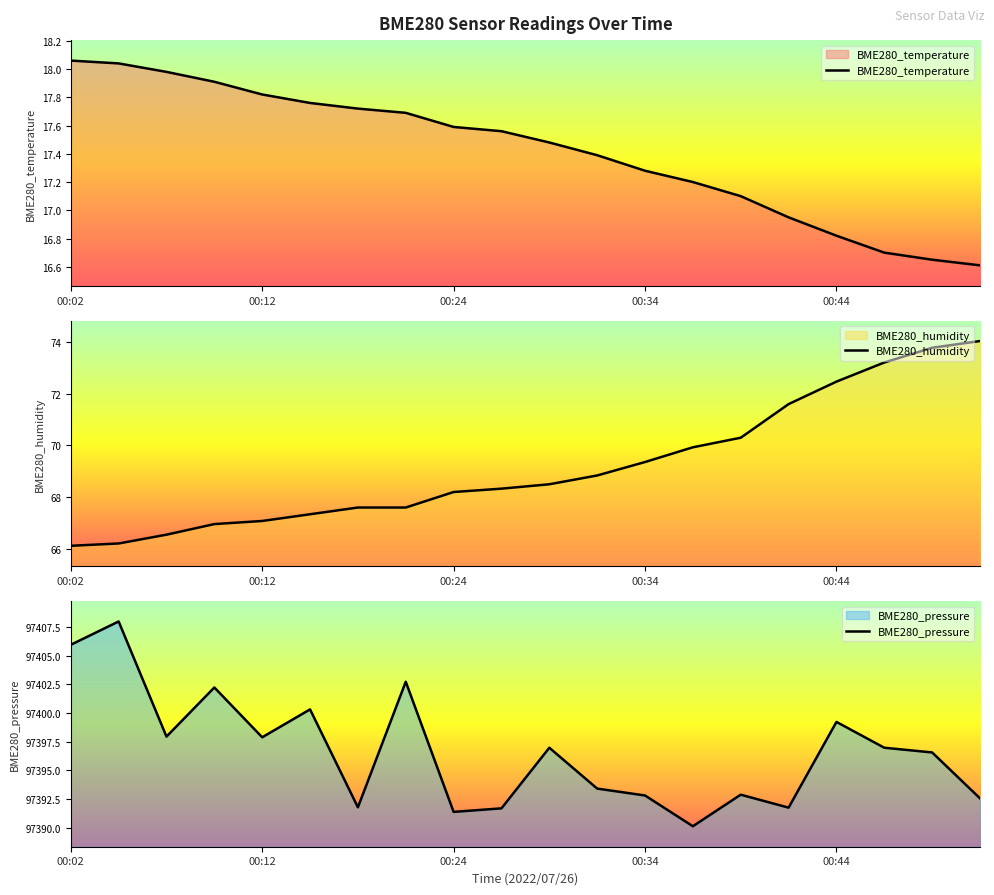

What is the sum of all BME280_pressure values?

1947933.1